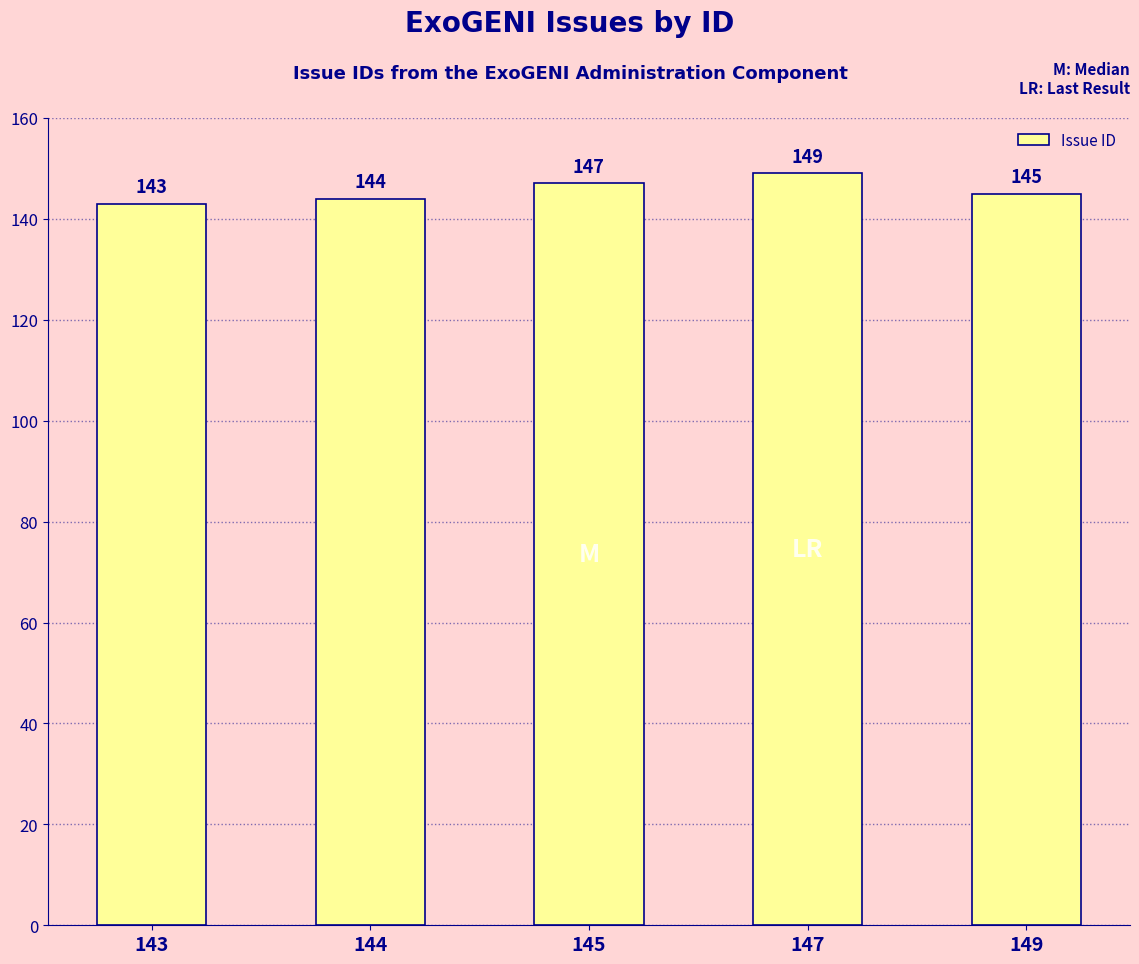

Count the values in the range 144 to 147.

3